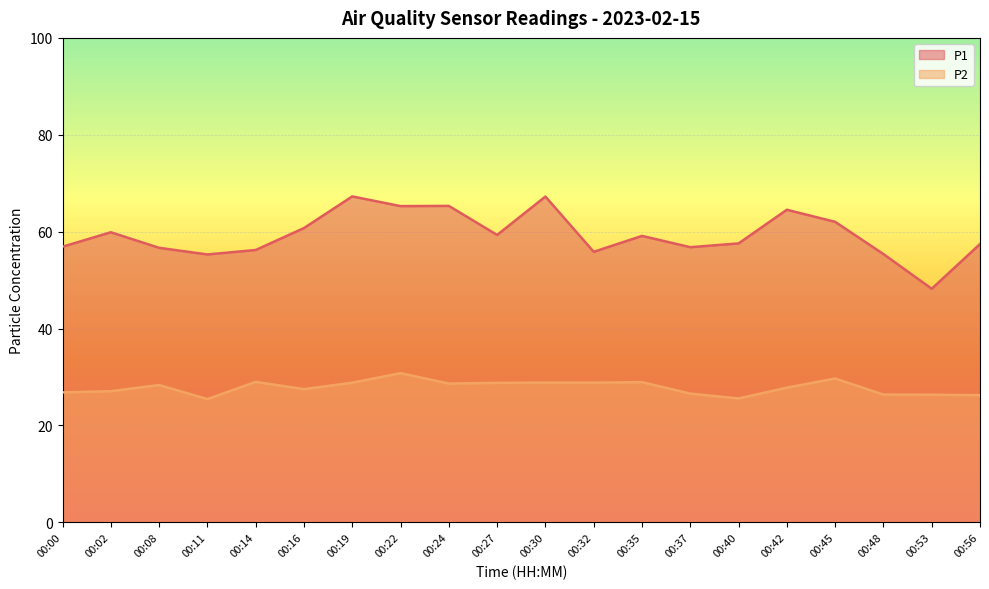

Which series has the largest total across all categories?

P1